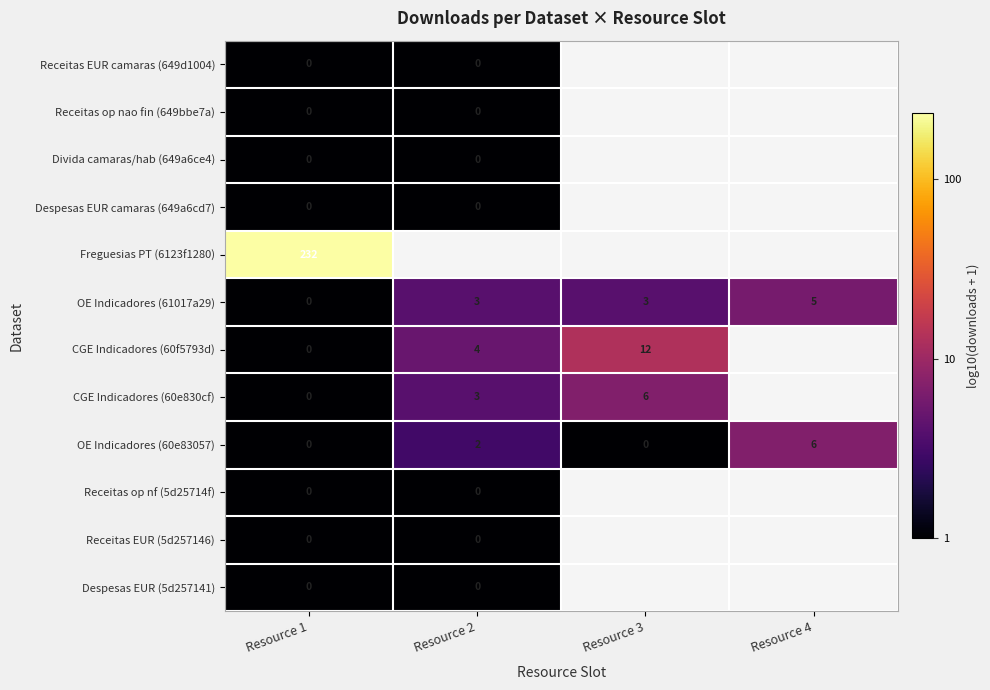

Read the OE Indicadores (60e83057) value at Resource 4.

6